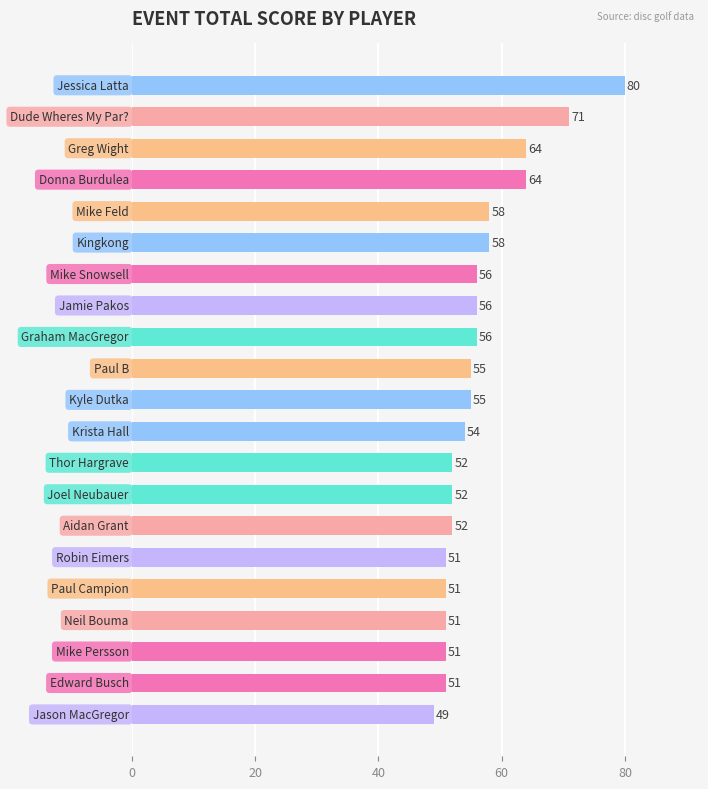

What is the value of the 3rd bar from the top?

64